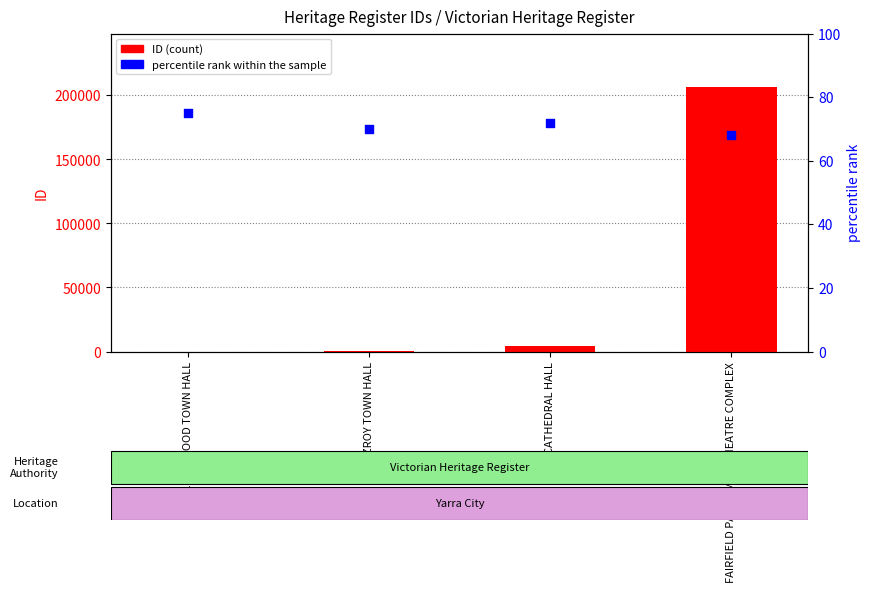

At how many categories does at least one series exceed 142328?

1